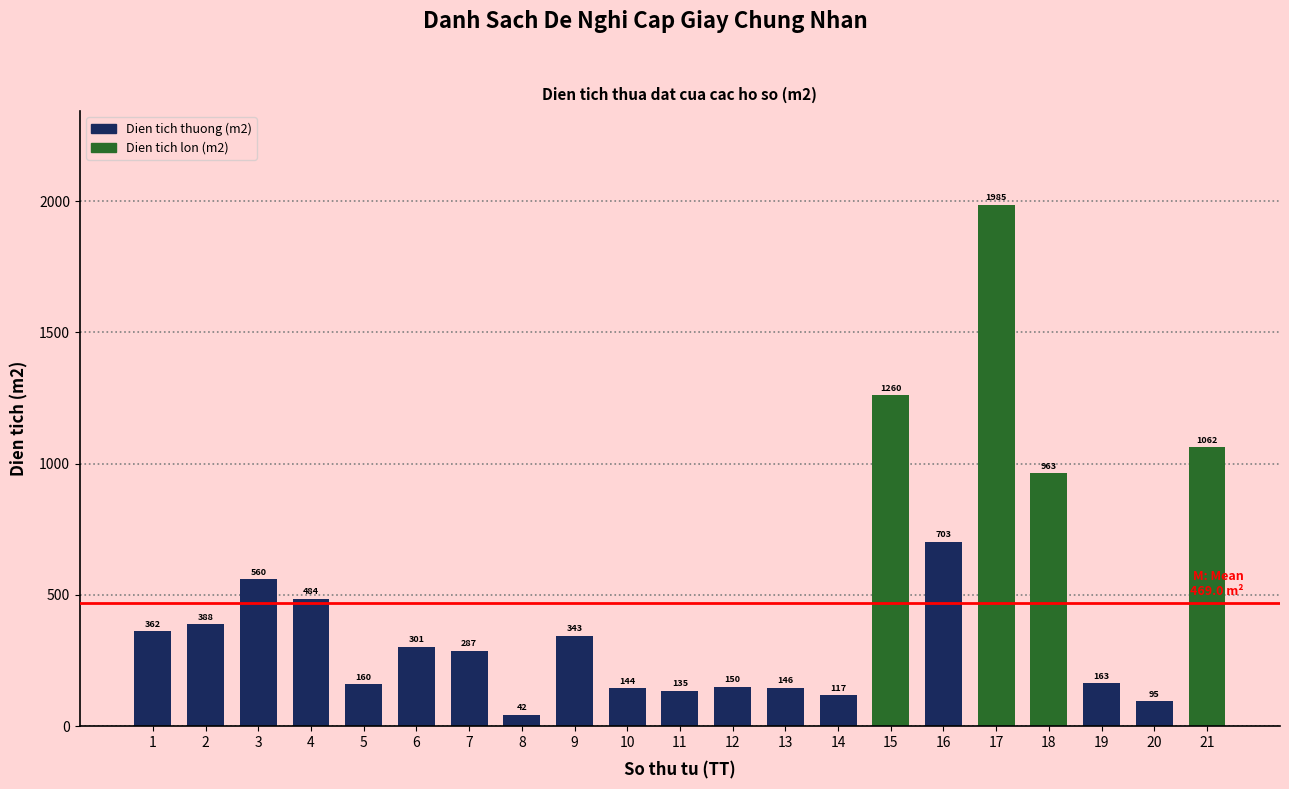

What is the sum of the values at 18 and 10?

1107.0